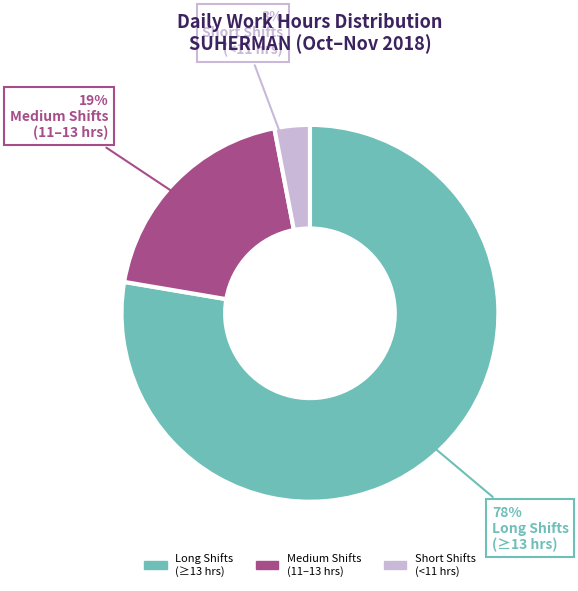

Which has a higher value, Short Shifts (<11 hrs) or Medium Shifts (11–13 hrs)?

Medium Shifts (11–13 hrs)